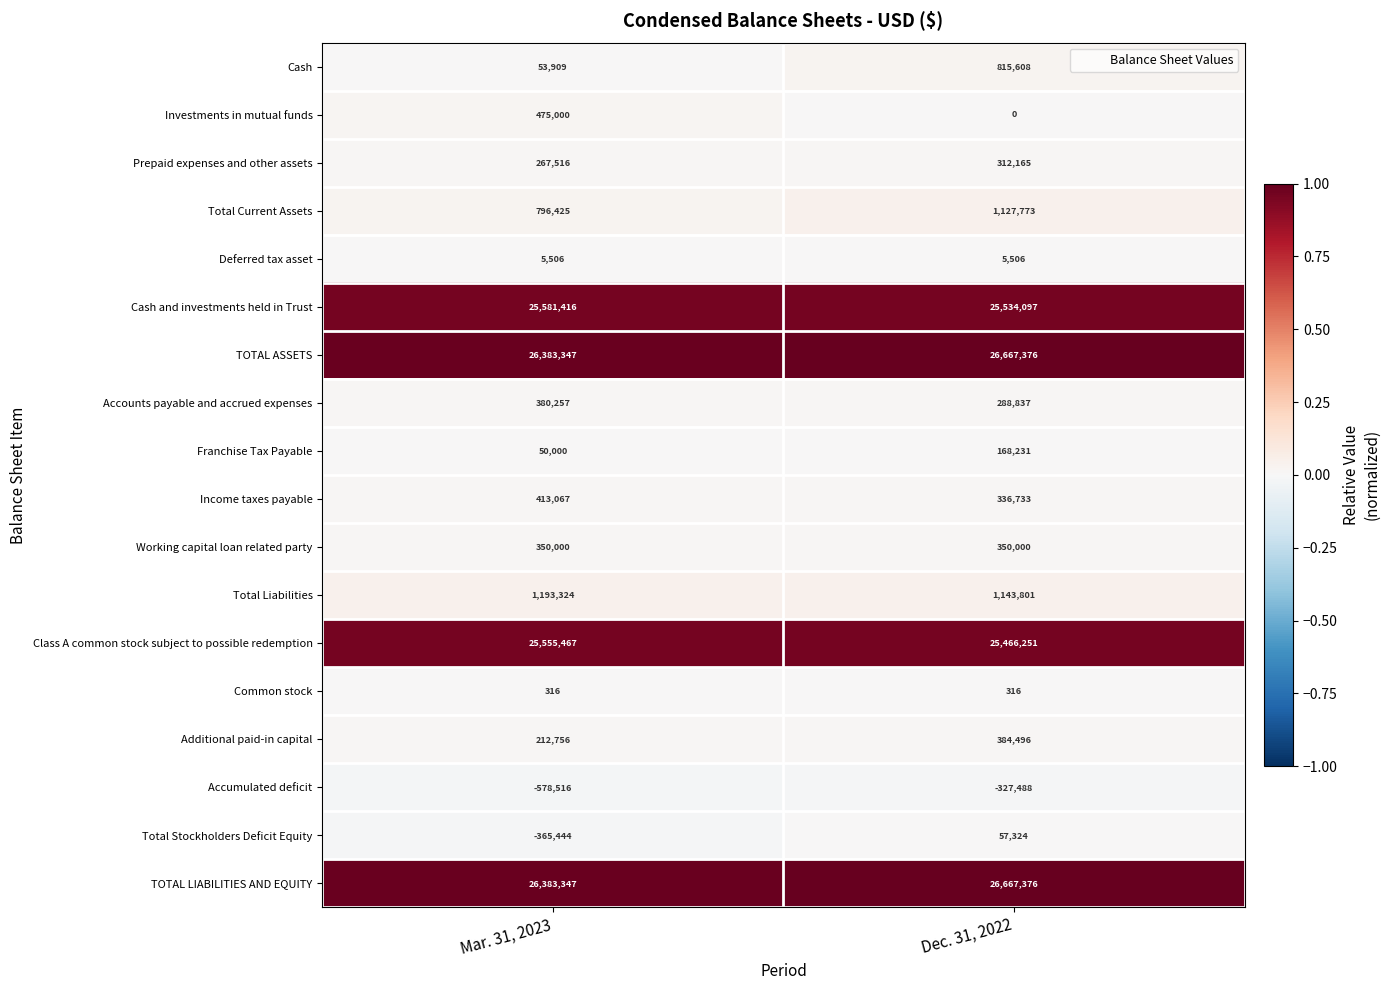

What is the sum of the Class A common stock subject to possible redemption values at Mar. 31, 2023 and Dec. 31, 2022?

51021718